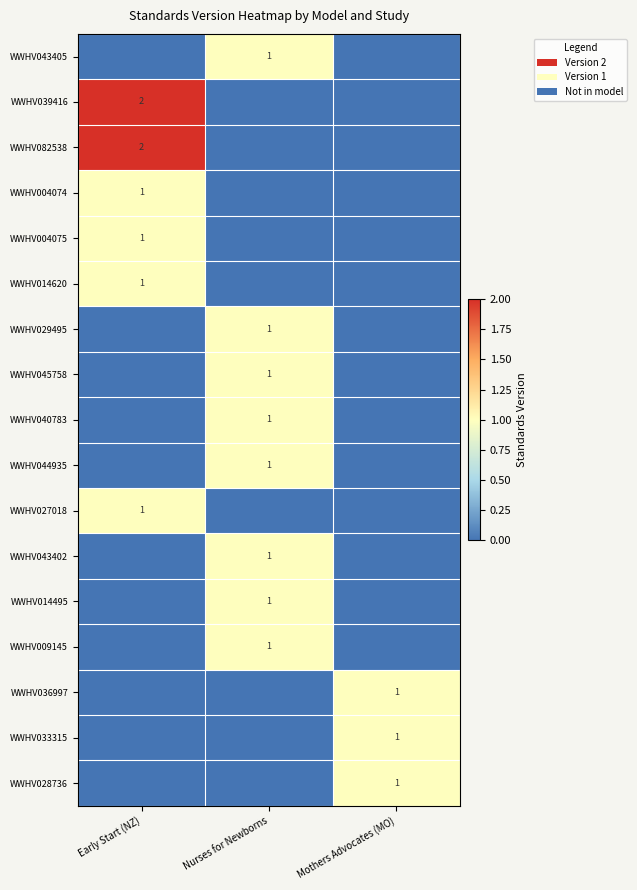

The value of WWHV082538 at Early Start (NZ) is 2. True or false?

True